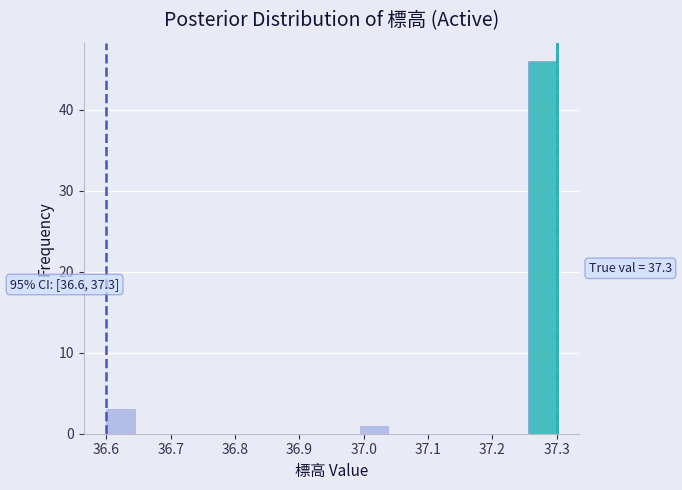

Over which range of the x-axis is the bar tallest?

37.26 to 37.30